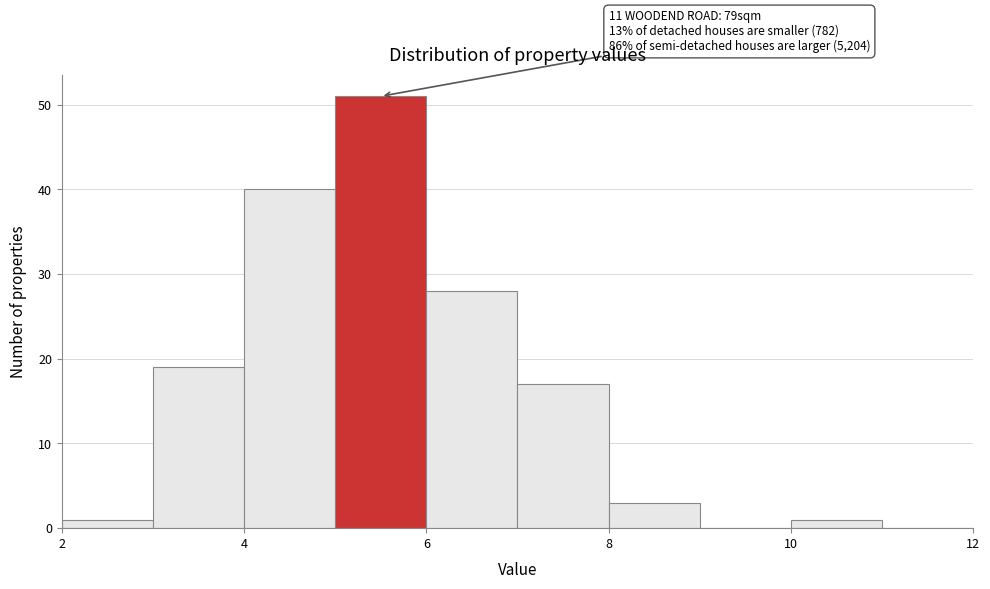

Over which range of the x-axis is the bar tallest?

5 to 6